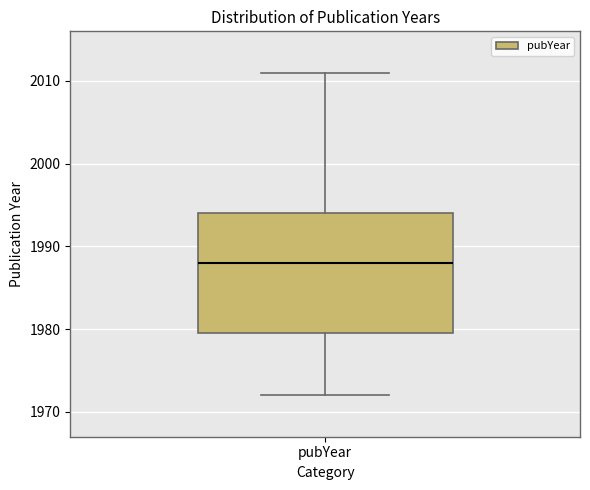

Where does the lower whisker of the box for pubYear end on the y-axis? The values are not printed on the chart, so give them approximately, as read against the axis.

1972